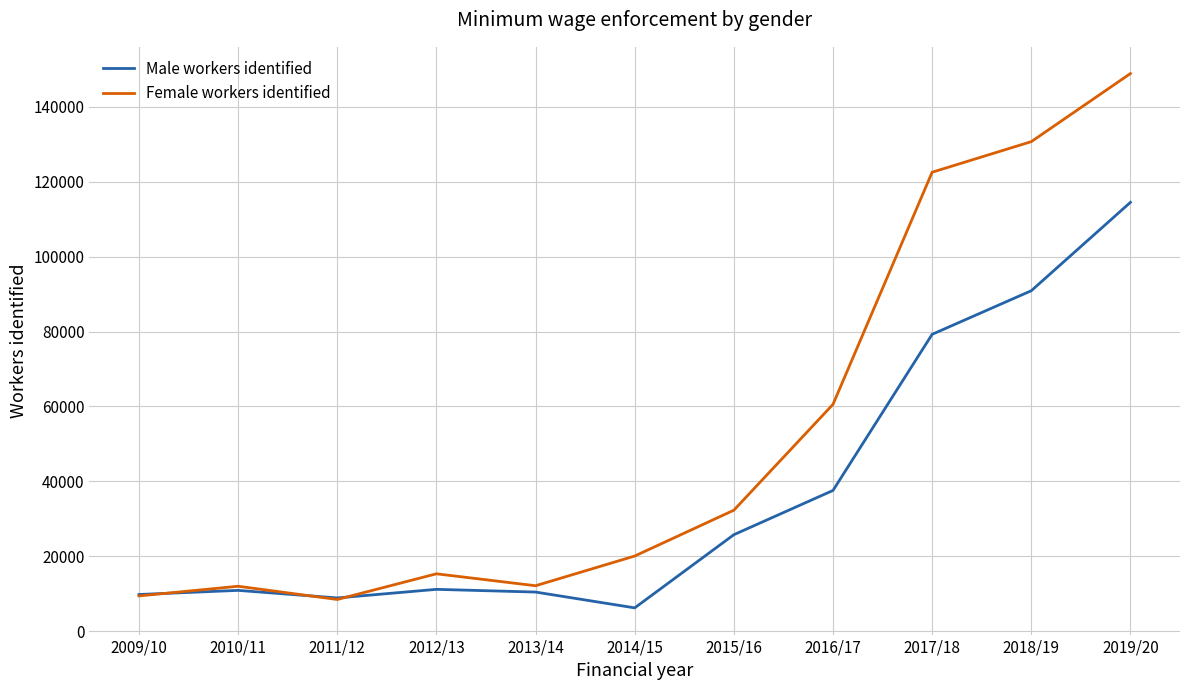

Is the value of Female workers identified at 2018/19 greater than the value of Male workers identified at 2010/11?

Yes